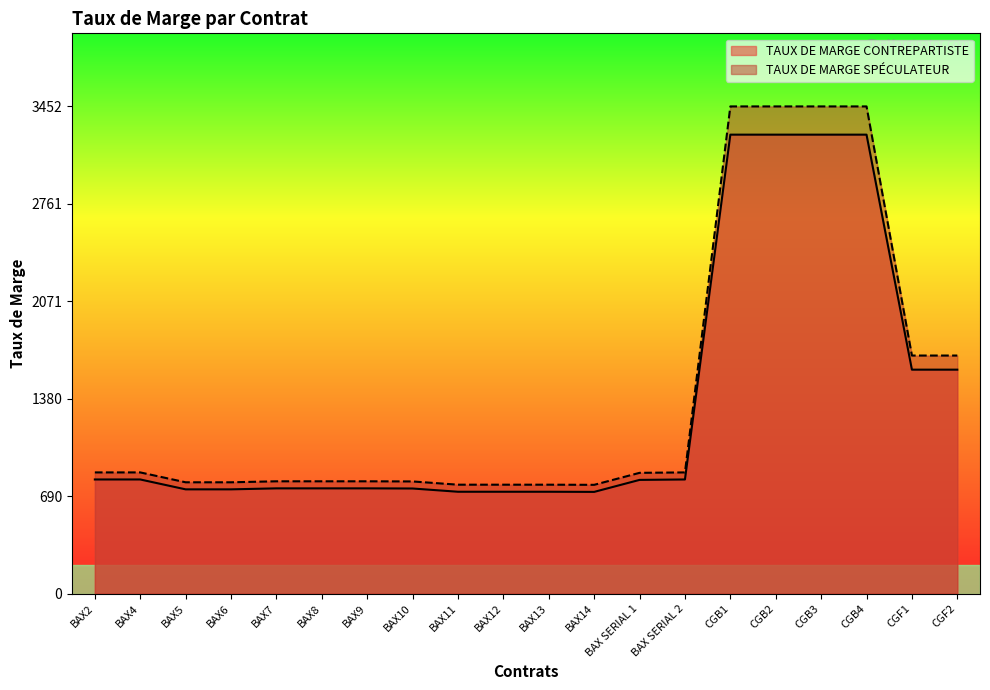

The TAUX DE MARGE SPÉCULATEUR series shows 771 at BAX14. True or false?

True